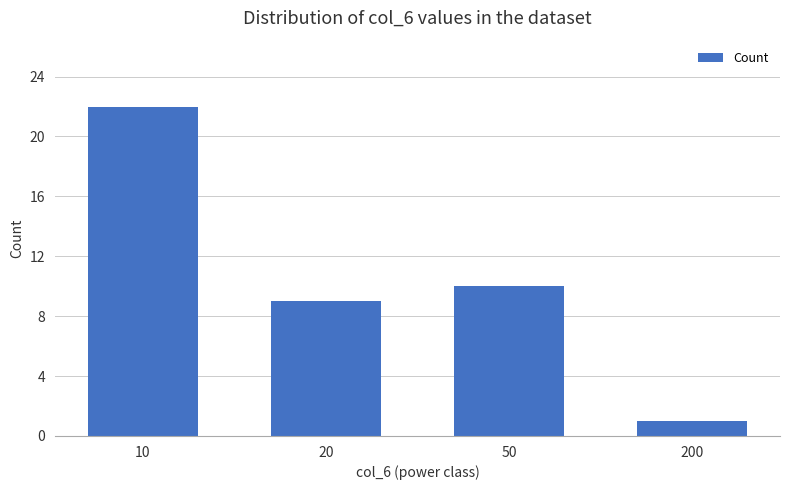

What is the difference between the second highest and minimum values?

9